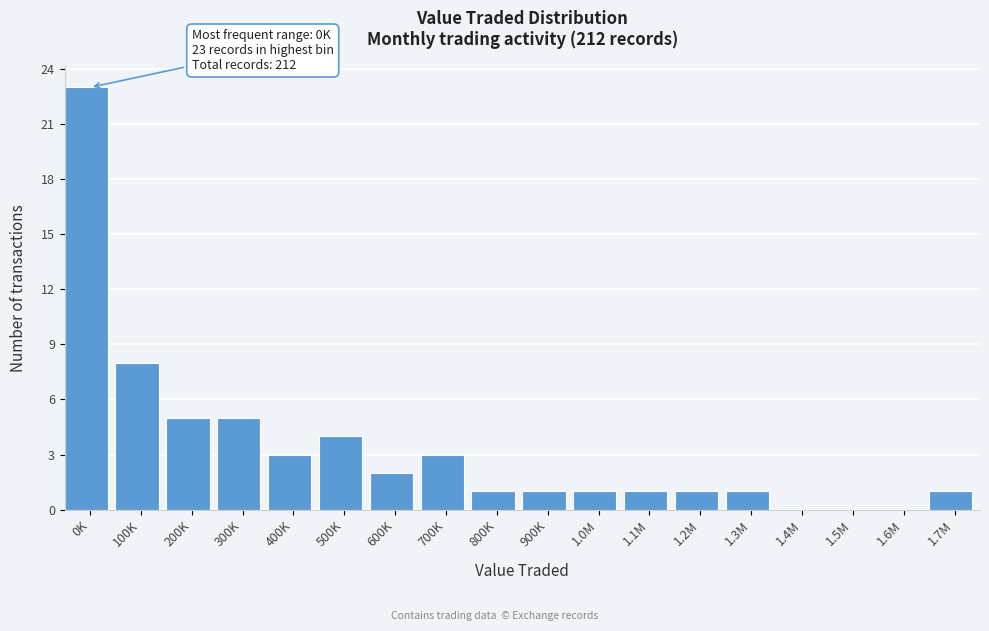

Reading left to right, extract all data points from this chart.

0K=23	100K=8	200K=5	300K=5	400K=3	500K=4	600K=2	700K=3	800K=1	900K=1	1.0M=1	1.1M=1	1.2M=1	1.3M=1	1.4M=0	1.5M=0	1.6M=0	1.7M=1